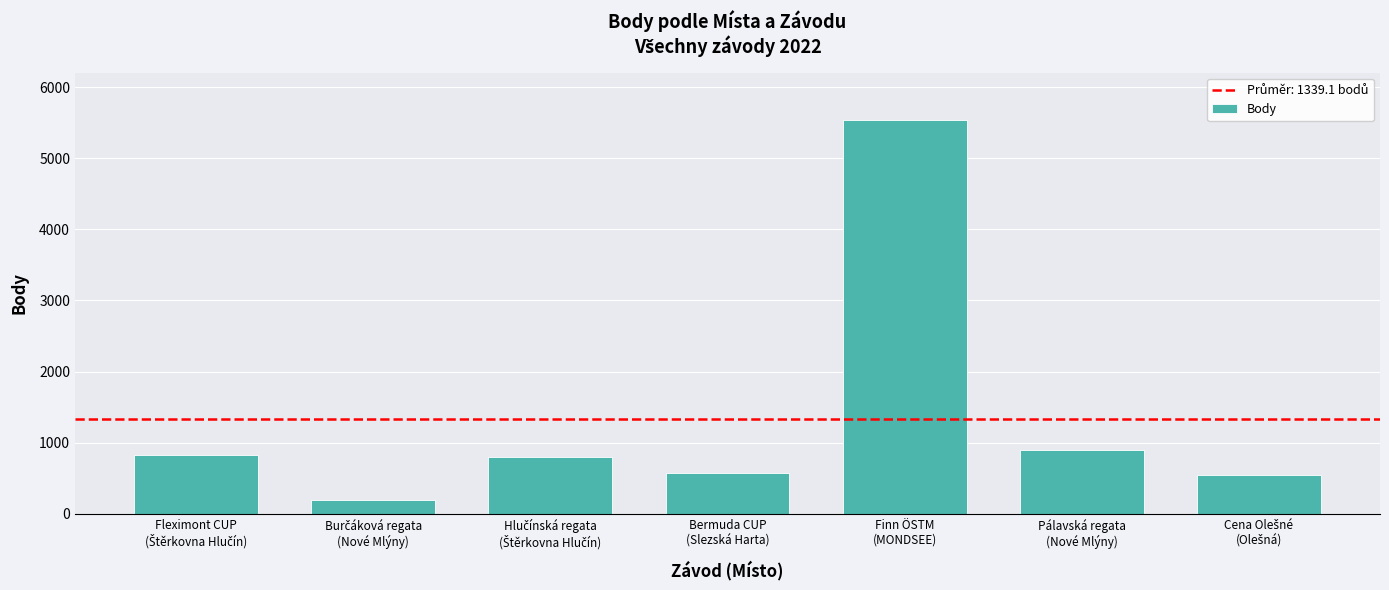

What is the sum of all values?

9374